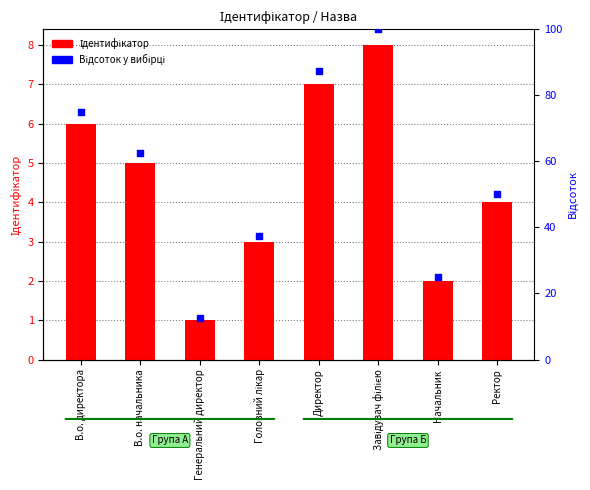

At how many categories does at least one series exceed 15?

7